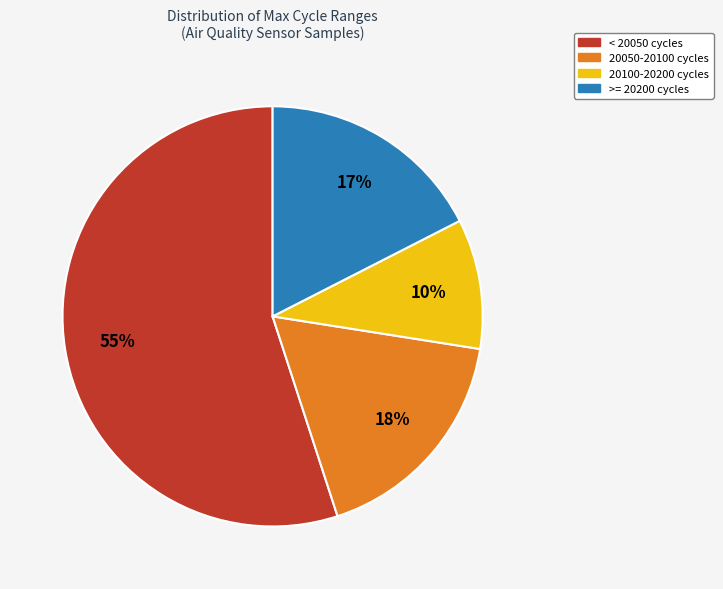

To the nearest percent, what is the average slice percentage?

25%